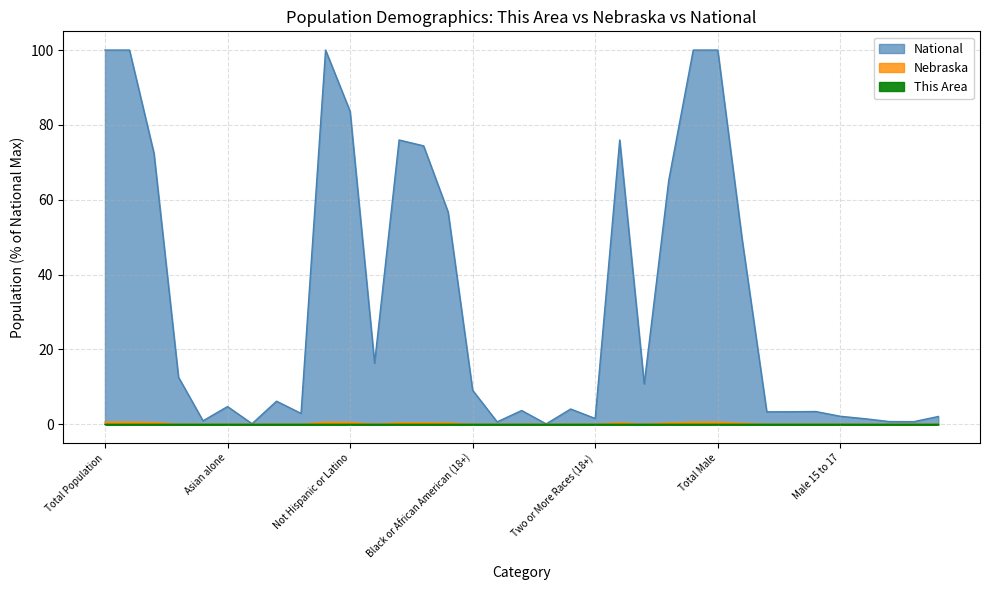

Where is National nearest to the value 50?

Male Total